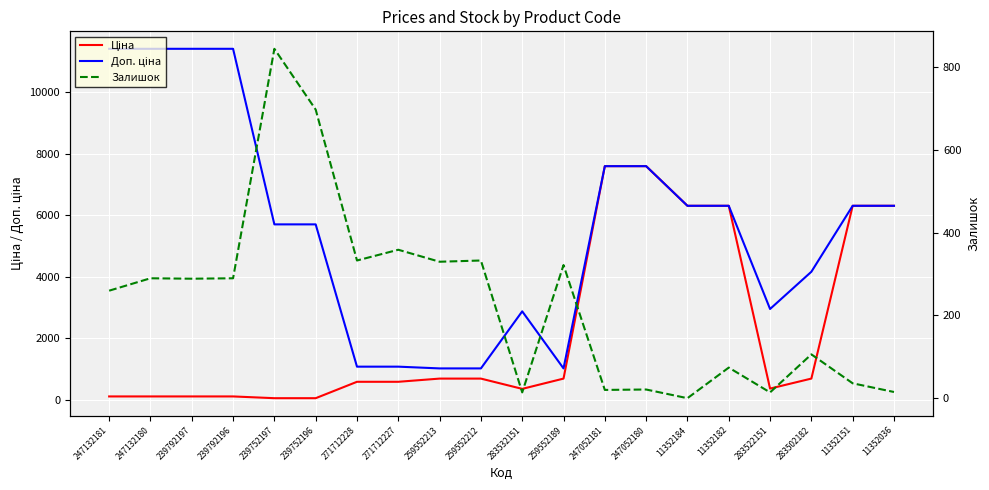

Is the value of Доп. ціна at 283532151 greater than the value of Залишок at 239752196?

Yes